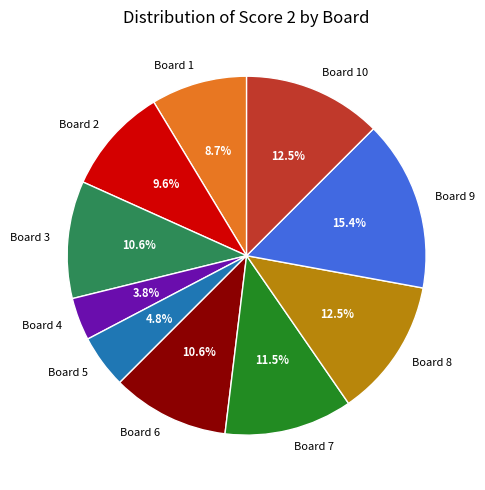

Is the sum of Board 6 and Board 7 greater than half?

No